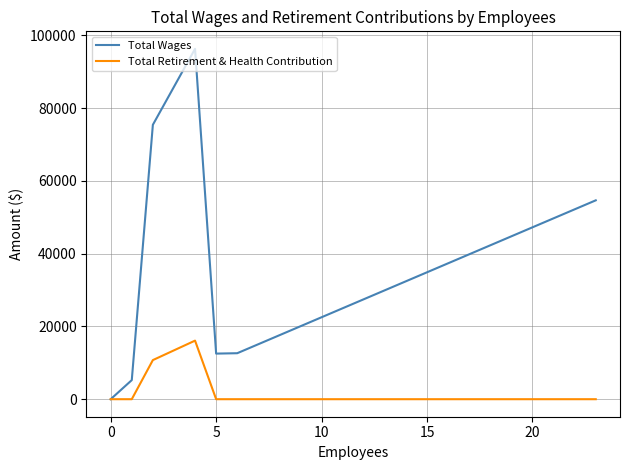

What is the greatest value displayed?

96283